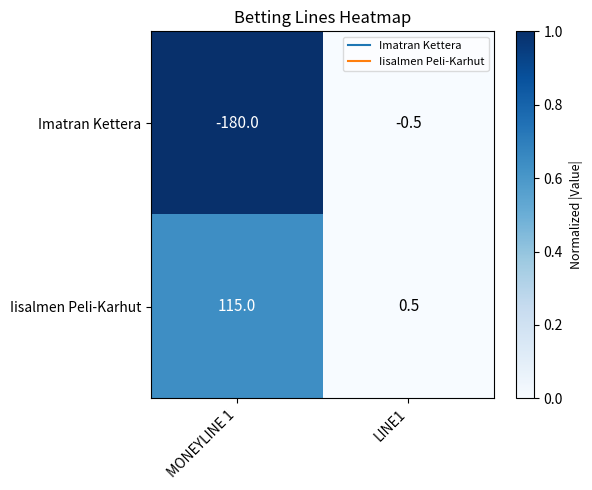

What is the difference between the maximum and minimum values in the Imatran Kettera series?

179.5